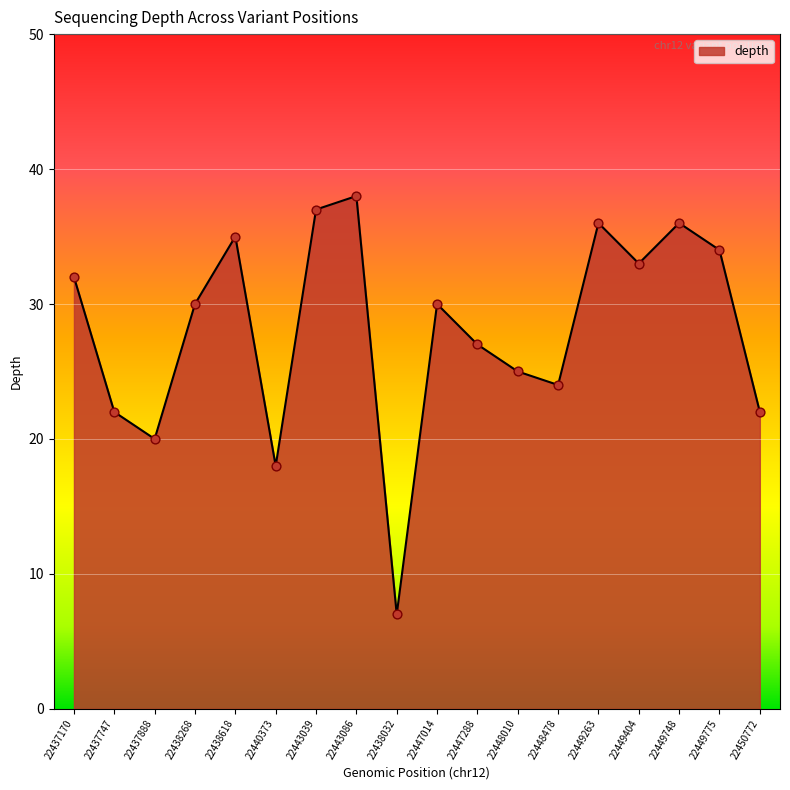

What is the change in value from 22438618 to 22449748?

+1